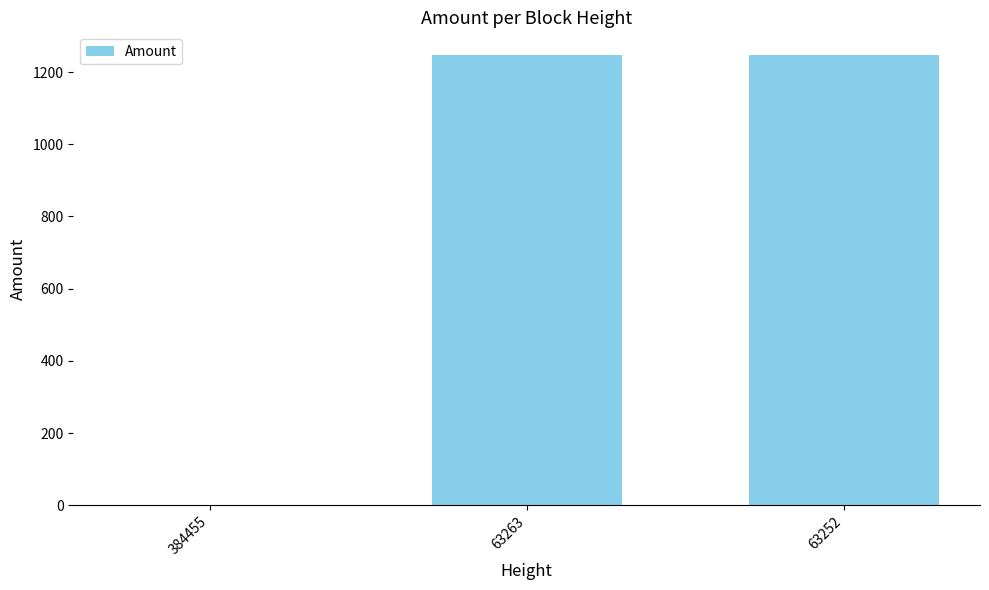

Between 384455 and 63263, which is larger?

63263